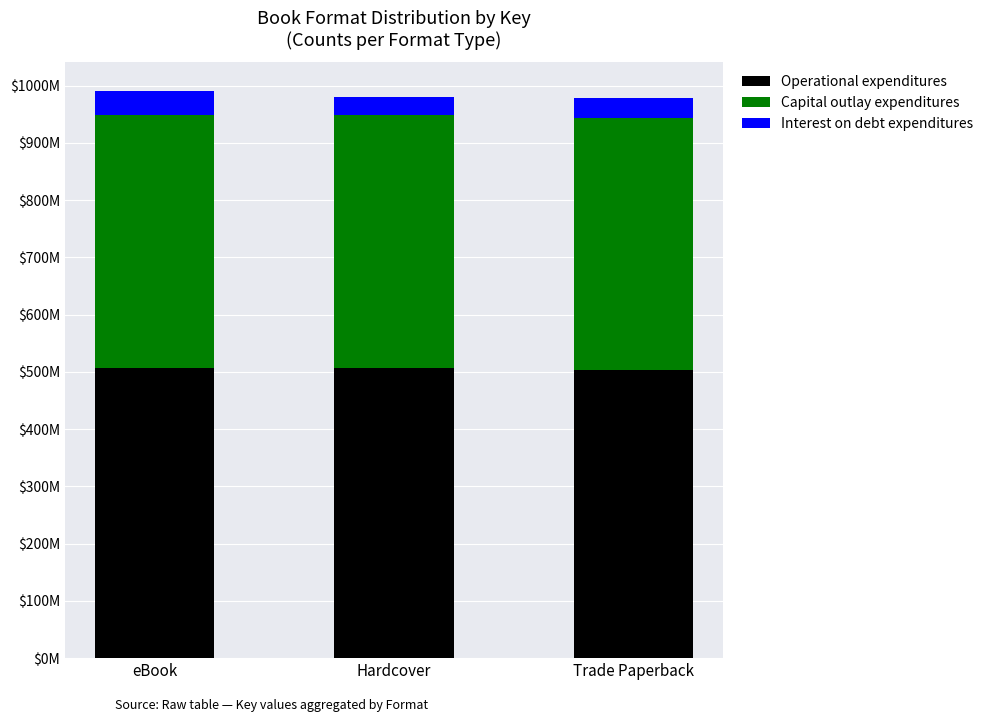

Does the chart contain stacked bars?

Yes